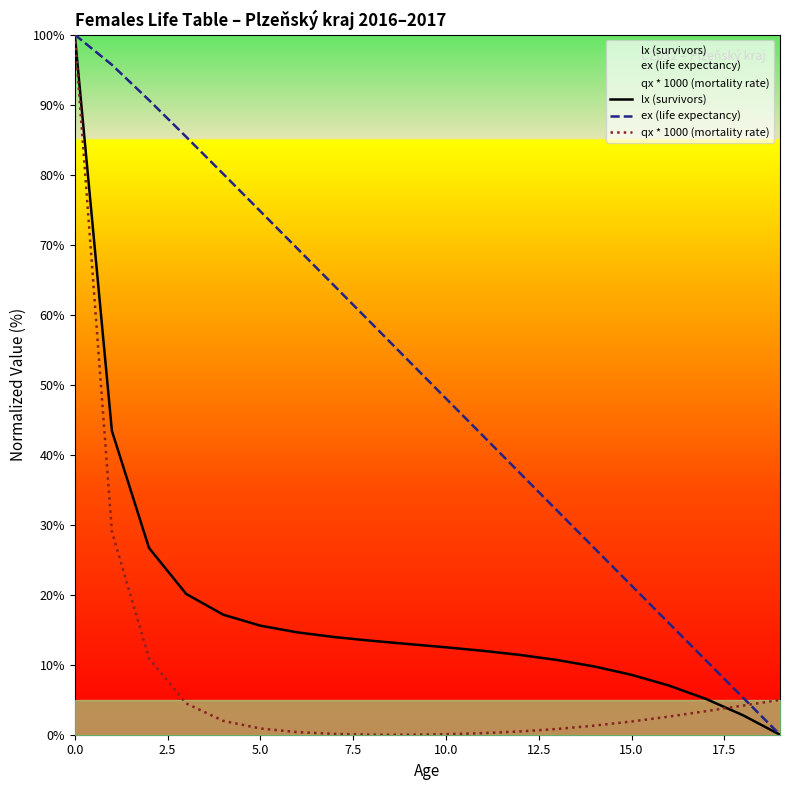

What is the highest value of the lx (survivors) series?

100.0